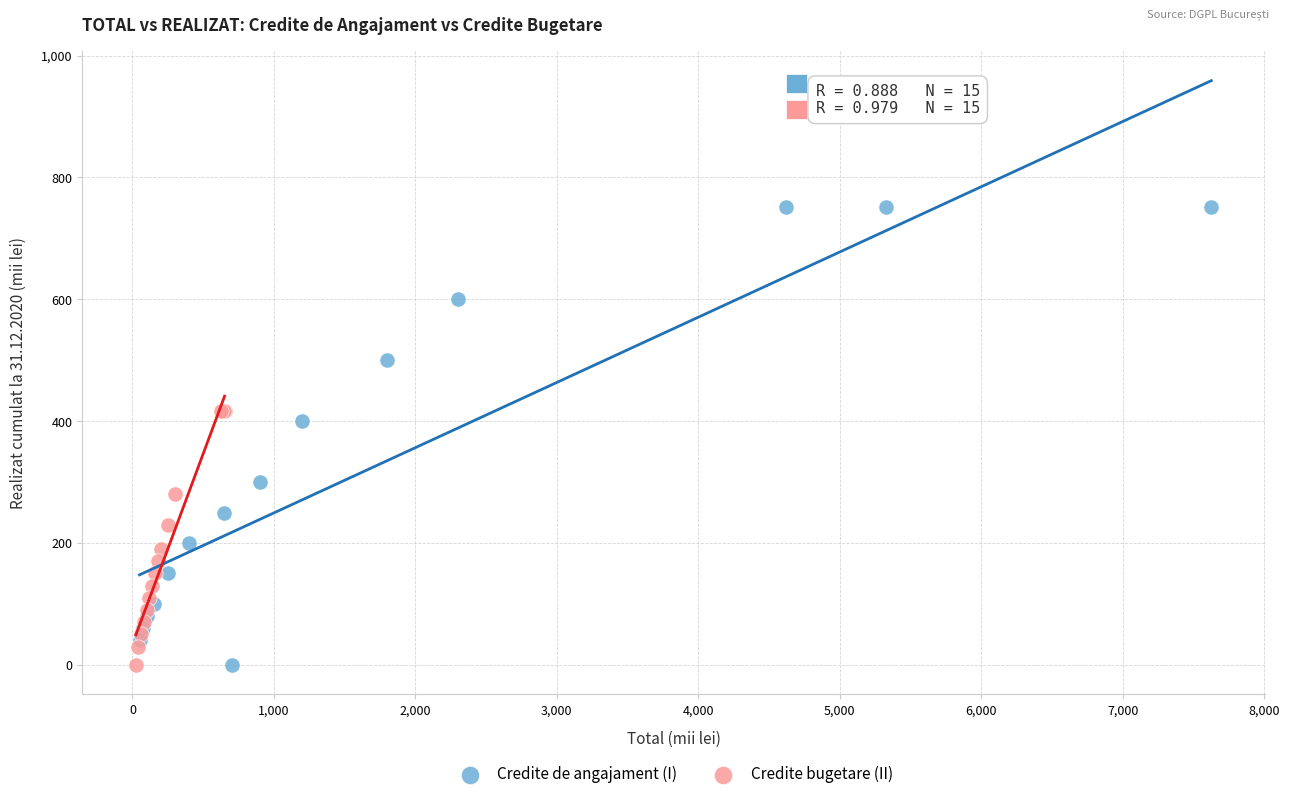

Which series has the widest spread of Y values?

Credite de angajament (I)